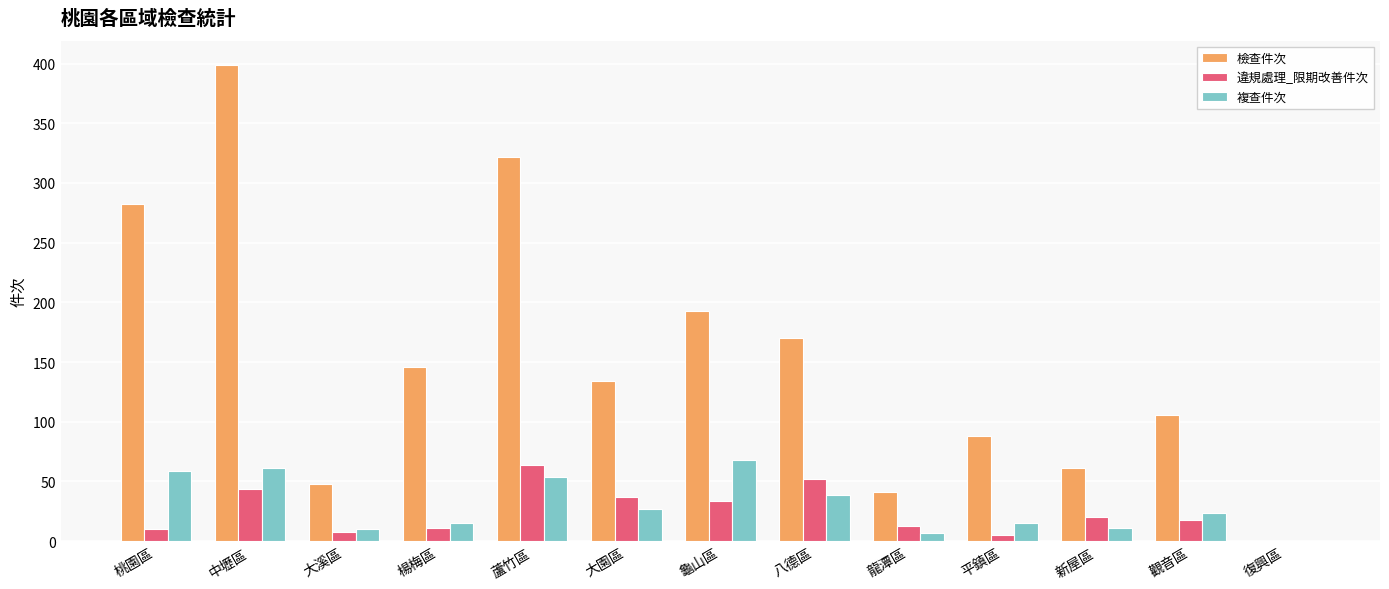

What is the total value across all series at 龜山區?

295